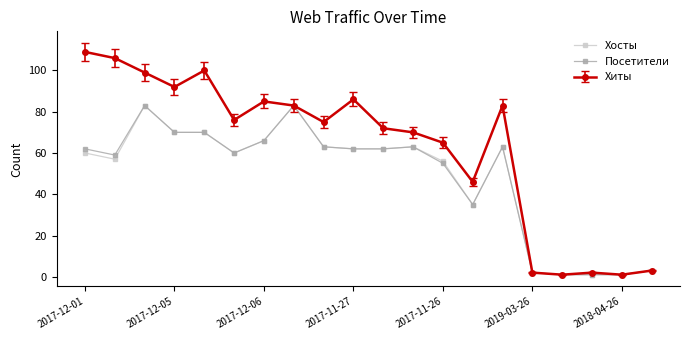

Which series has the widest spread of values?

Хиты